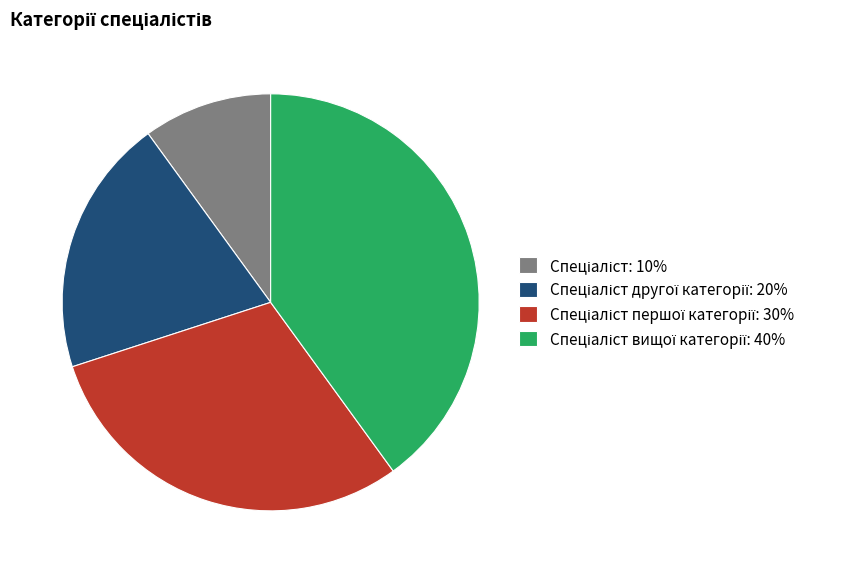

Is there a majority slice in this chart?

No